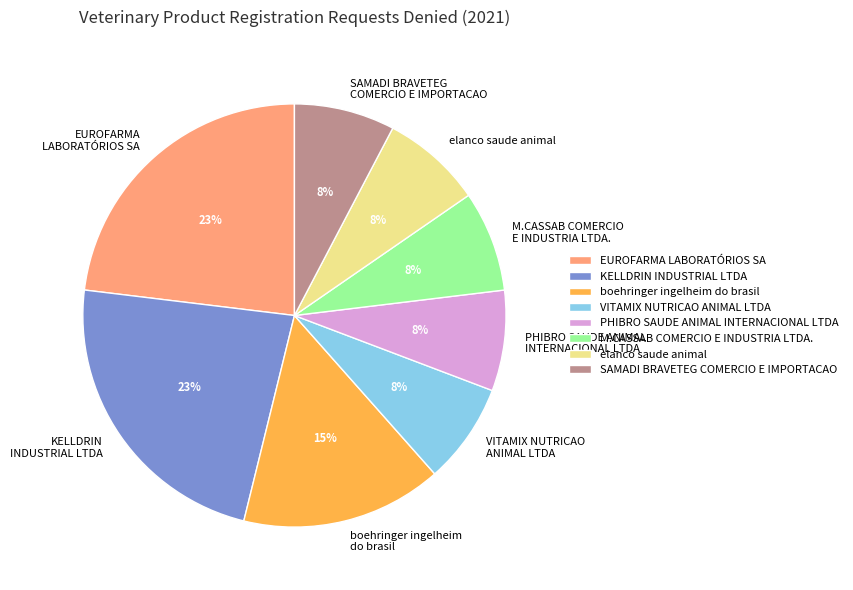

Do VITAMIX NUTRICAO ANIMAL LTDA and boehringer ingelheim do brasil together represent more than half of the pie?

No